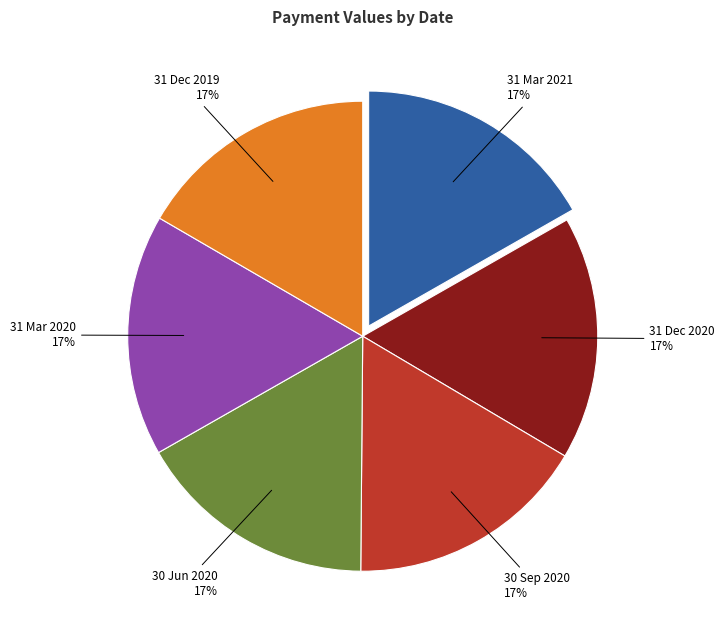

How many slices are in this pie chart?

6